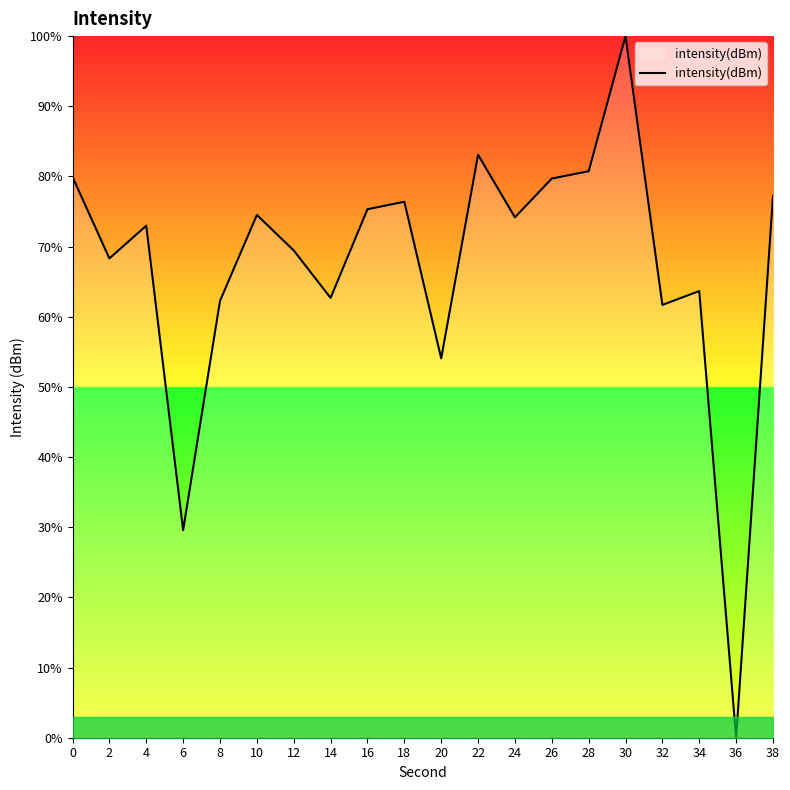

Is it true that the value at 34 is 63.7?

True